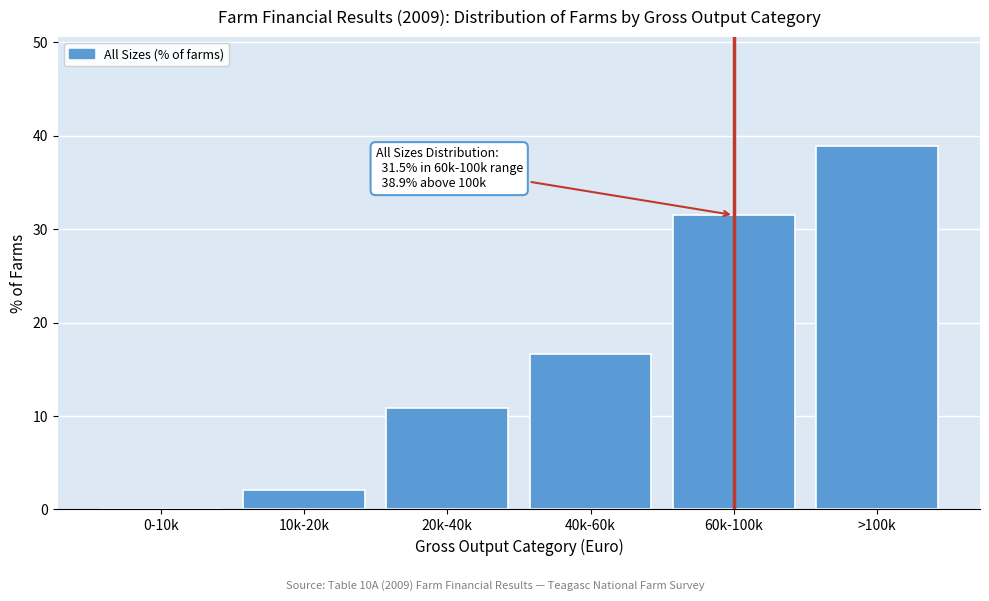

Reading right to left, list all the values displayed in this chart.

>100k=38.9	60k-100k=31.5	40k-60k=16.6	20k-40k=10.9	10k-20k=2.1	0-10k=0.0